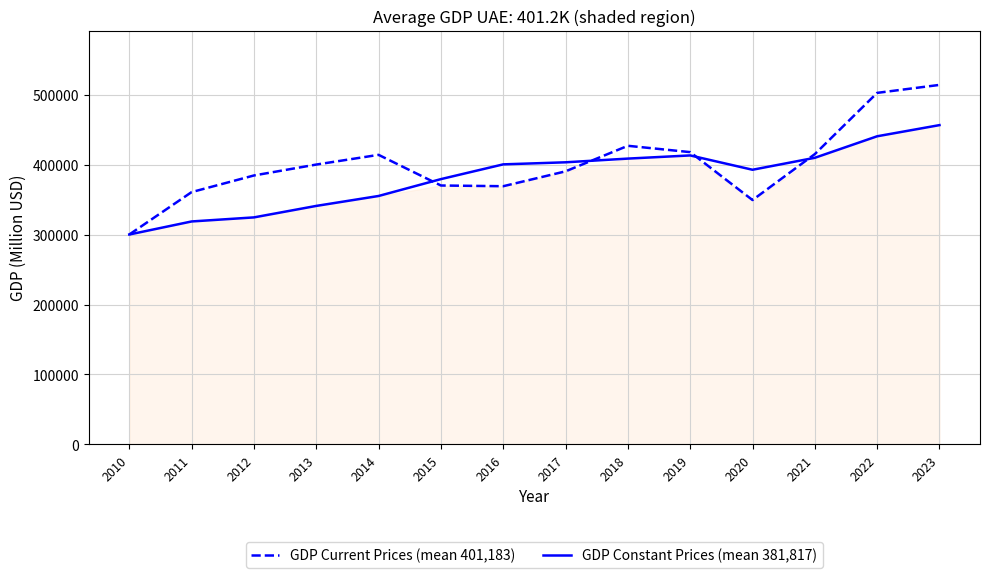

Does the chart display data point markers on the line(s)?

No